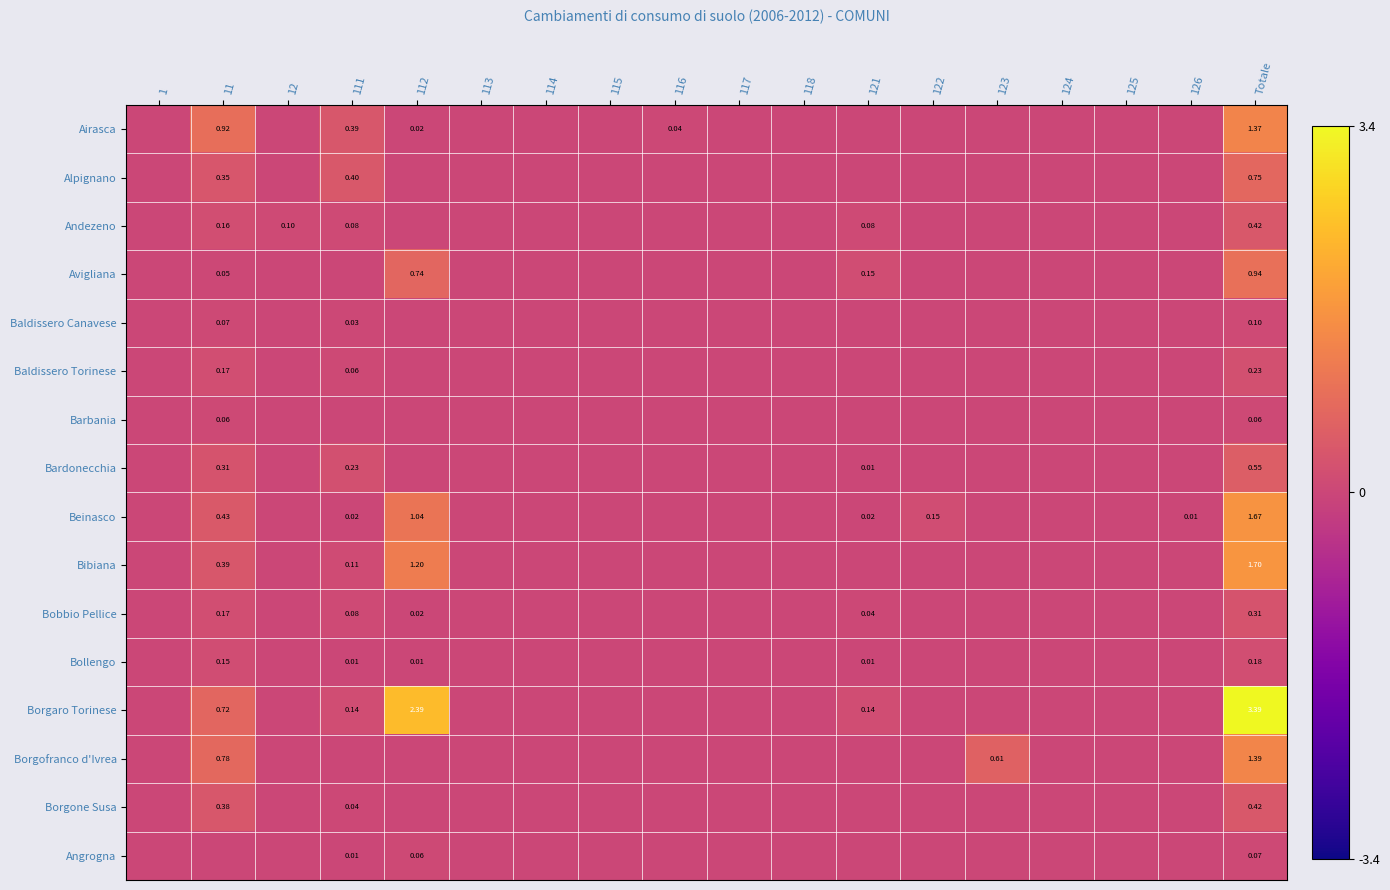

What is the spread (max minus min) of values at 122?

0.1